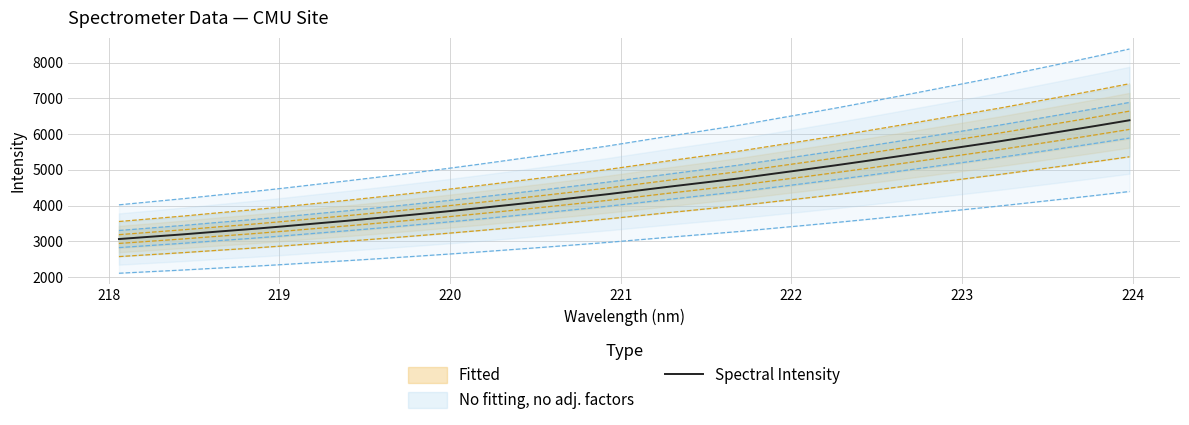

Reading left to right, what are all the values shown in this chart?

3065.3	3132.2	3198.9	3272.1	3341.5	3417.1	3497.8	3577.1	3660.1	3746.3	3834.4	3926.4	4022.3	4119.7	4219.9	4321.7	4432.8	4543.9	4651.7	4759.9	4883.9	5005.8	5130.3	5259.9	5392.3	5527.0	5662.0	5797.2	5941.4	6086.4	6234.6	6387.1